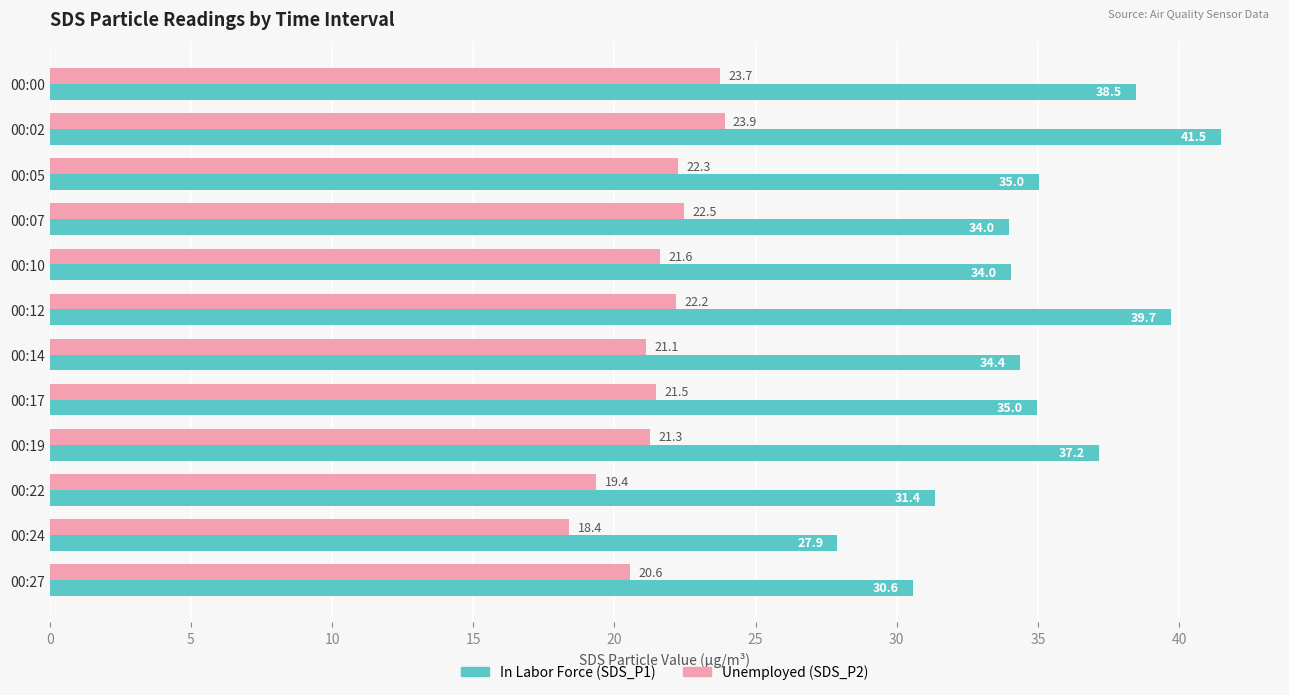

What is the spread (max minus min) of values at 00:22?

12.0